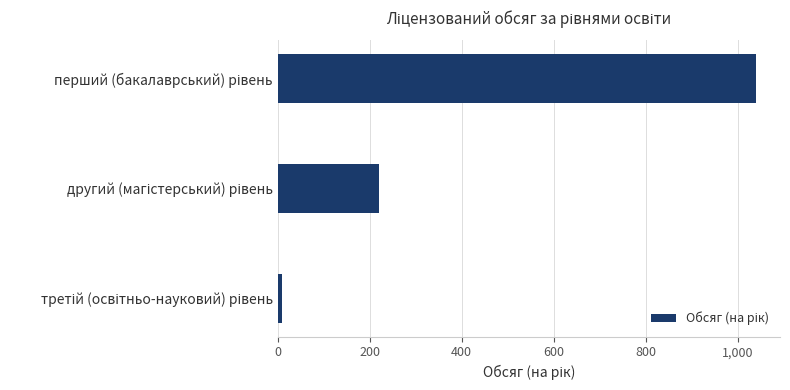

What is the average value?

423